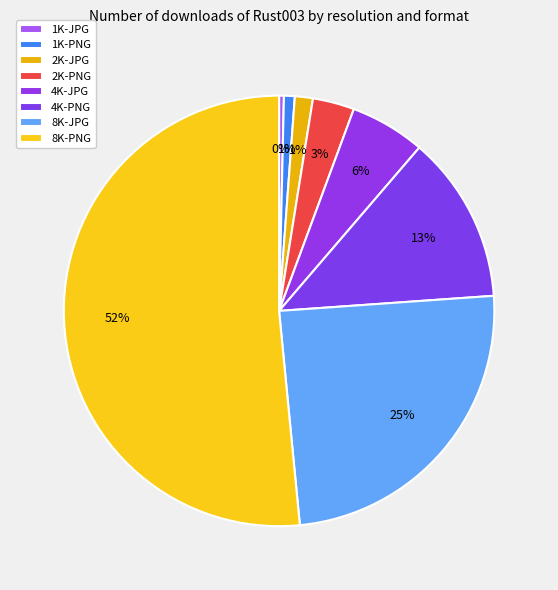

What percentage is NOT represented by 8K-PNG?

48.5%